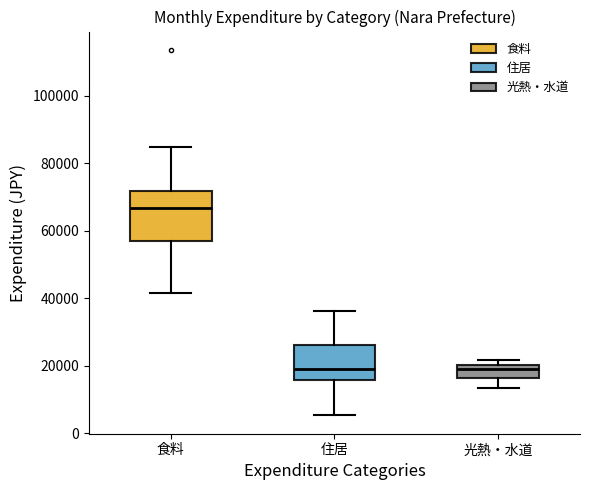

Which box's median line is the highest?

食料